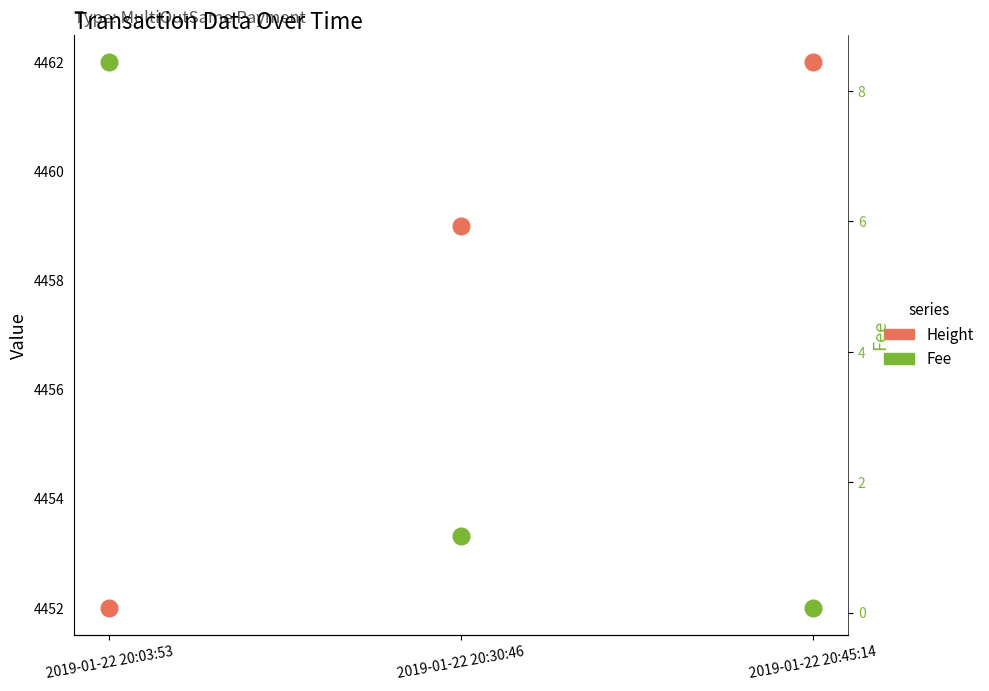

List the series in order of their overall mean, lowest first.

Fee, Height